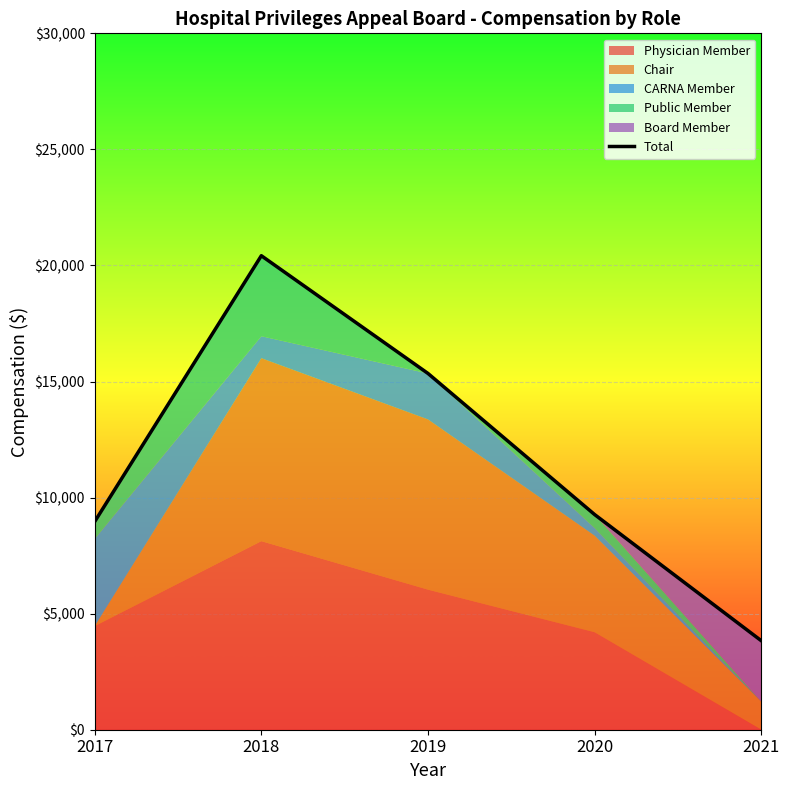

Where does the data first go above 9267?

2018